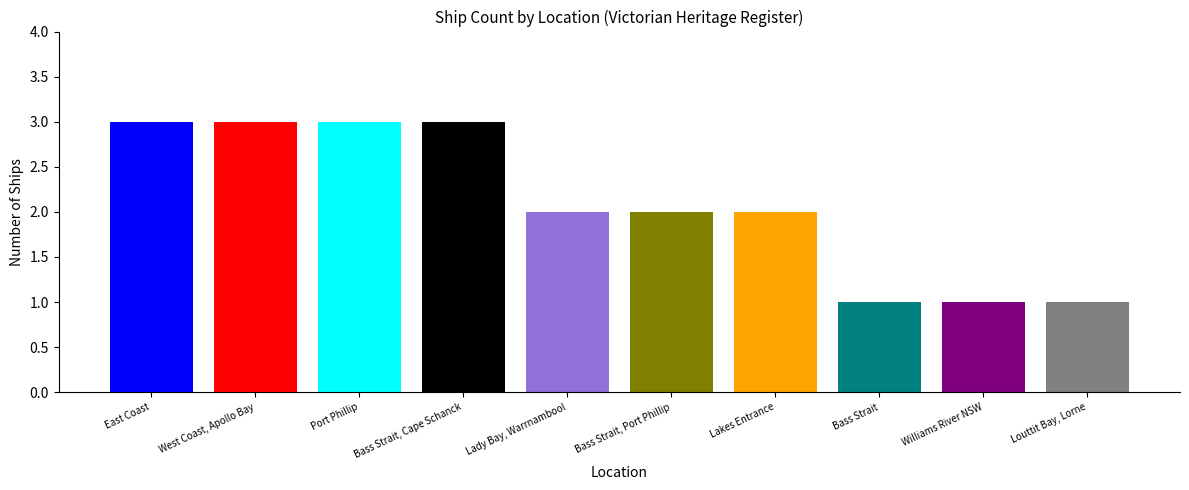

Does the chart contain stacked bars?

No